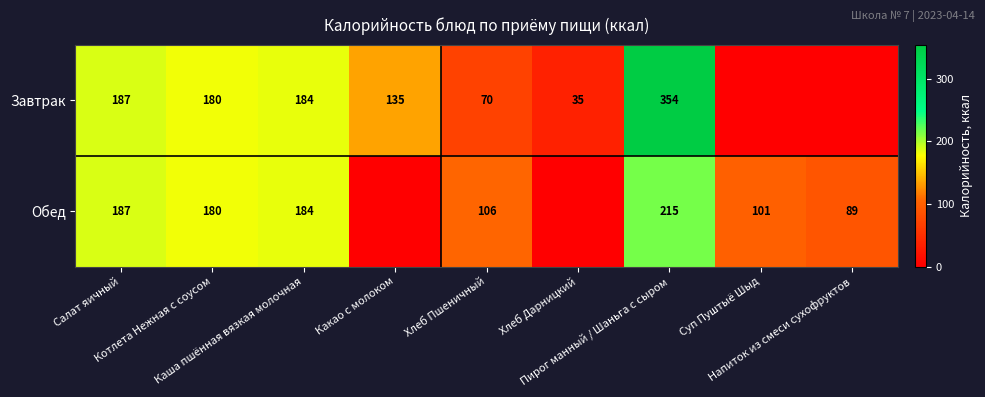

At Пирог манный / Шаньга с сыром, list the series in order from largest to smallest.

Завтрак, Обед